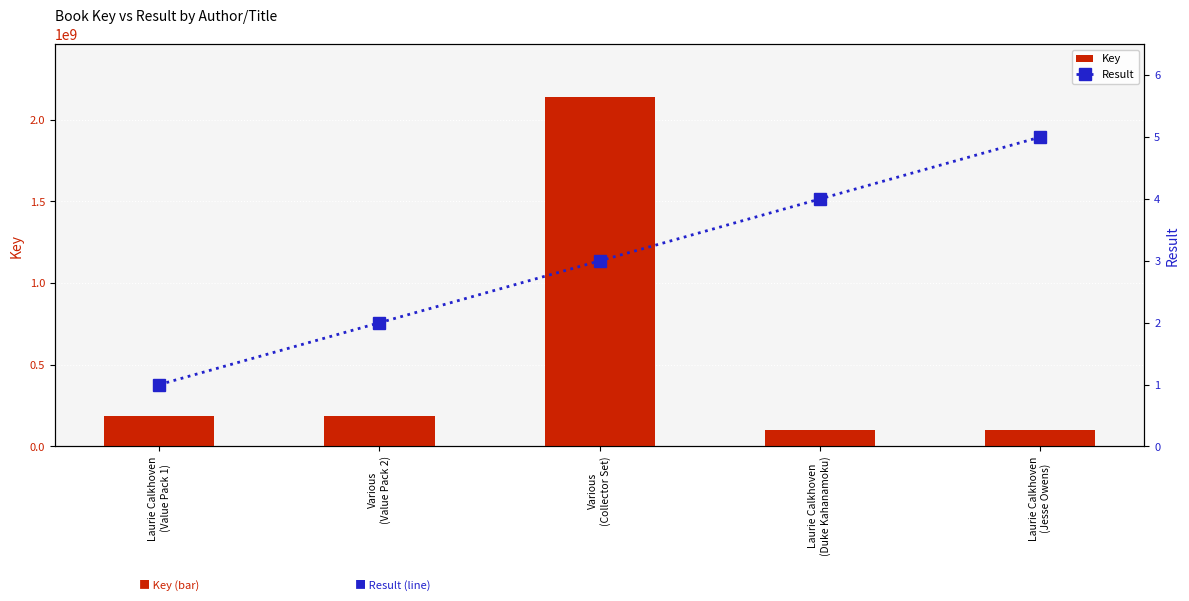

The Result series shows 3 at Various
(Collector Set). True or false?

True